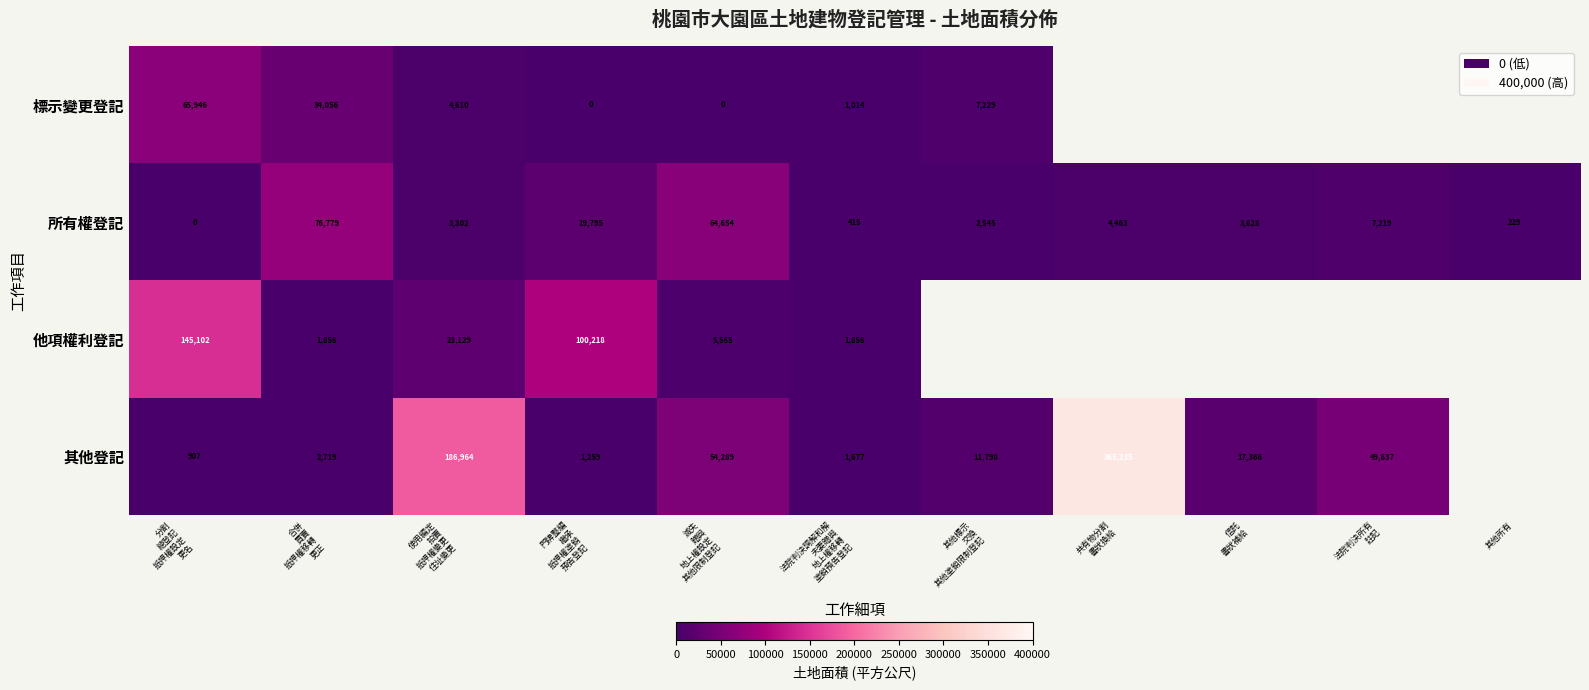

What is the sum of the 他項權利登記 values at 滅失 贈與 地上權設定 其他限制登記 and 分割 總登記 抵押權設定 更名?

150666.9